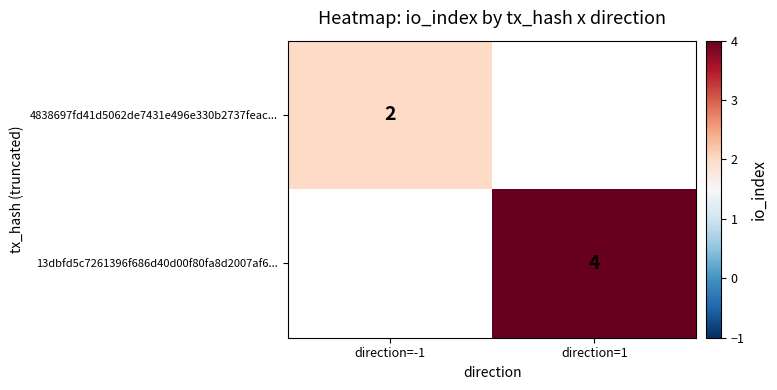

The value of 13dbfd5c7261396f686d40d00f80fa8d2007af6... at direction=1 is 2. True or false?

False